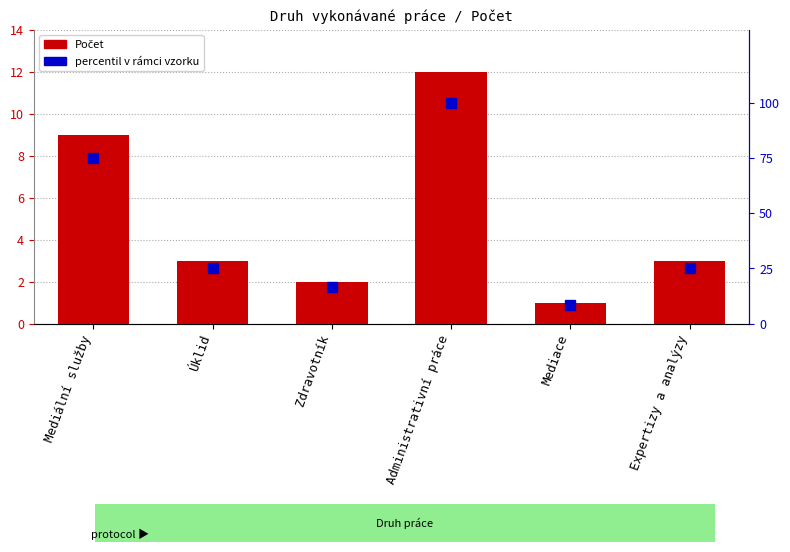

The value of percentil v rámci vzorku at Mediální služby is 39.9. True or false?

False